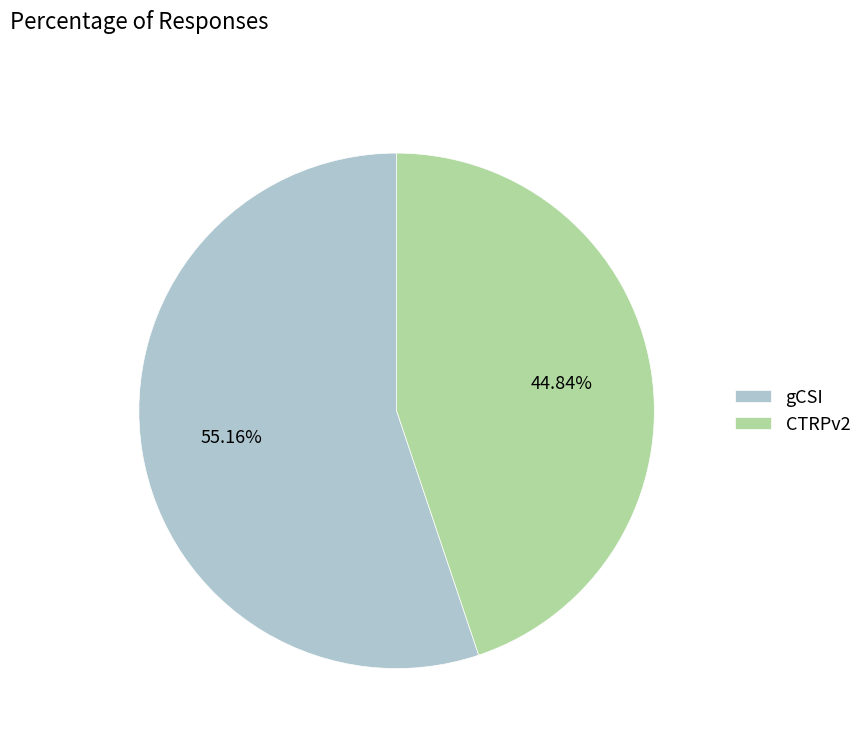

To the nearest percent, what is the difference between the CTRPv2 and gCSI slice percentages?

10%